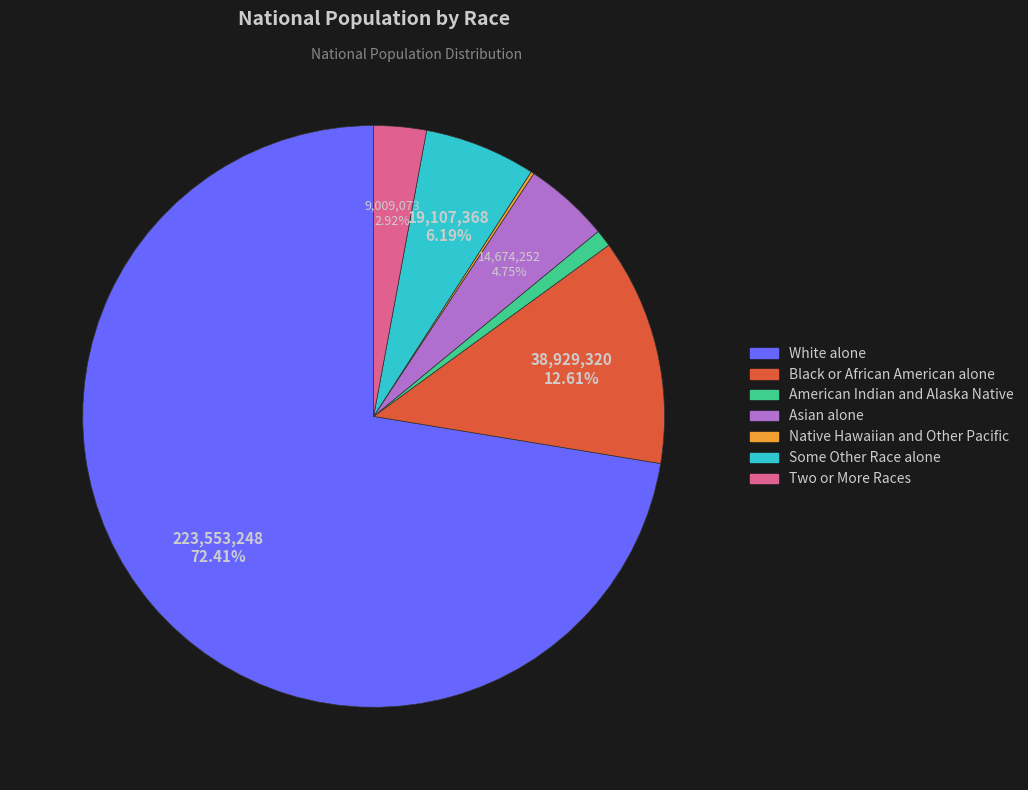

Is there a majority slice in this chart?

Yes